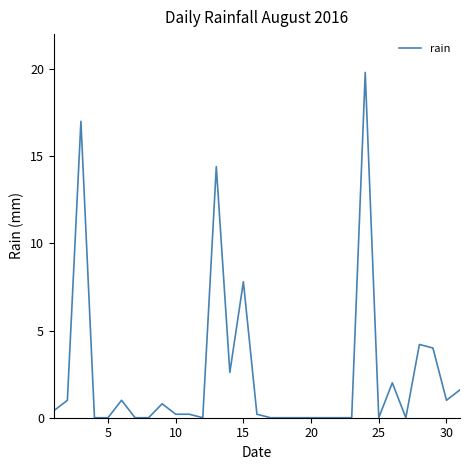

Reading right to left, transcribe all the data shown in this chart.

1.6	1.0	4.0	4.2	0.0	2.0	0.0	19.8	0.0	0.0	0.0	0.0	0.0	0.0	0.0	0.2	7.8	2.6	14.4	0.0	0.2	0.2	0.8	0.0	0.0	1.0	0.0	0.0	17.0	1.0	0.4